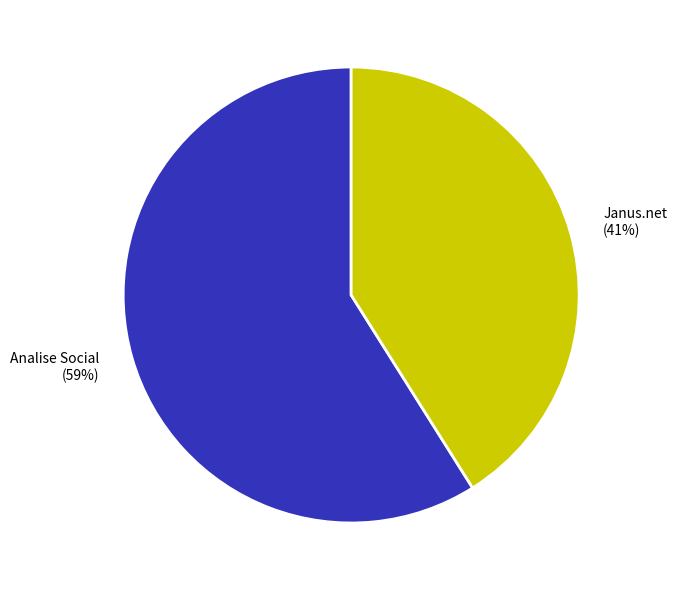

Combined, do Analise Social and Janus.net account for over 50%?

Yes